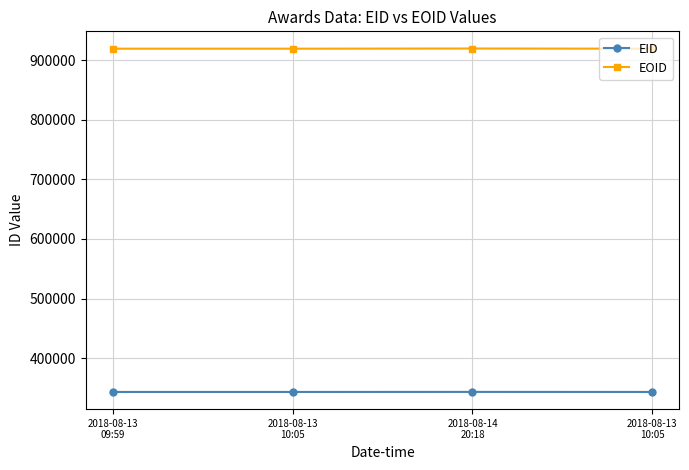

Which category has the lowest value in the EOID series?

2018-08-13
09:59